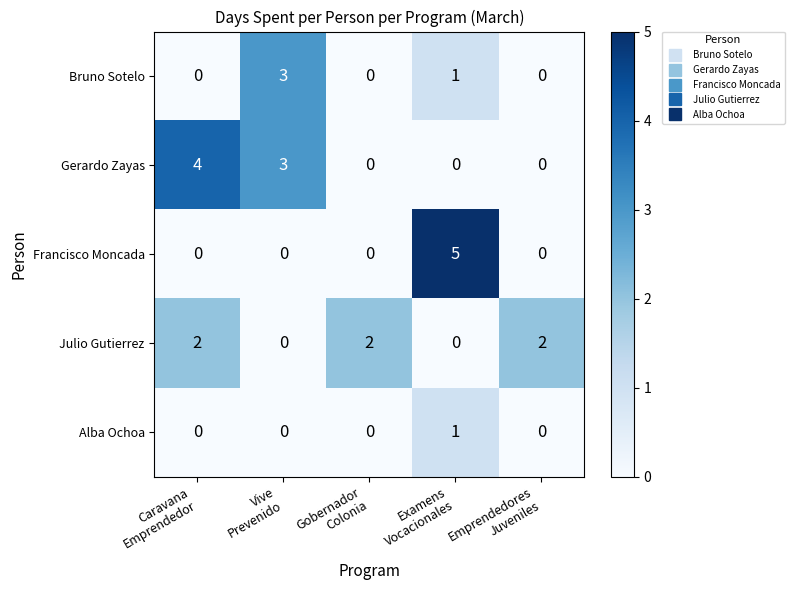

Reading right to left, what are all the values shown in this chart?

Bruno Sotelo: 0	1	0	3	0
Gerardo Zayas: 0	0	0	3	4
Francisco Moncada: 0	5	0	0	0
Julio Gutierrez: 2	0	2	0	2
Alba Ochoa: 0	1	0	0	0